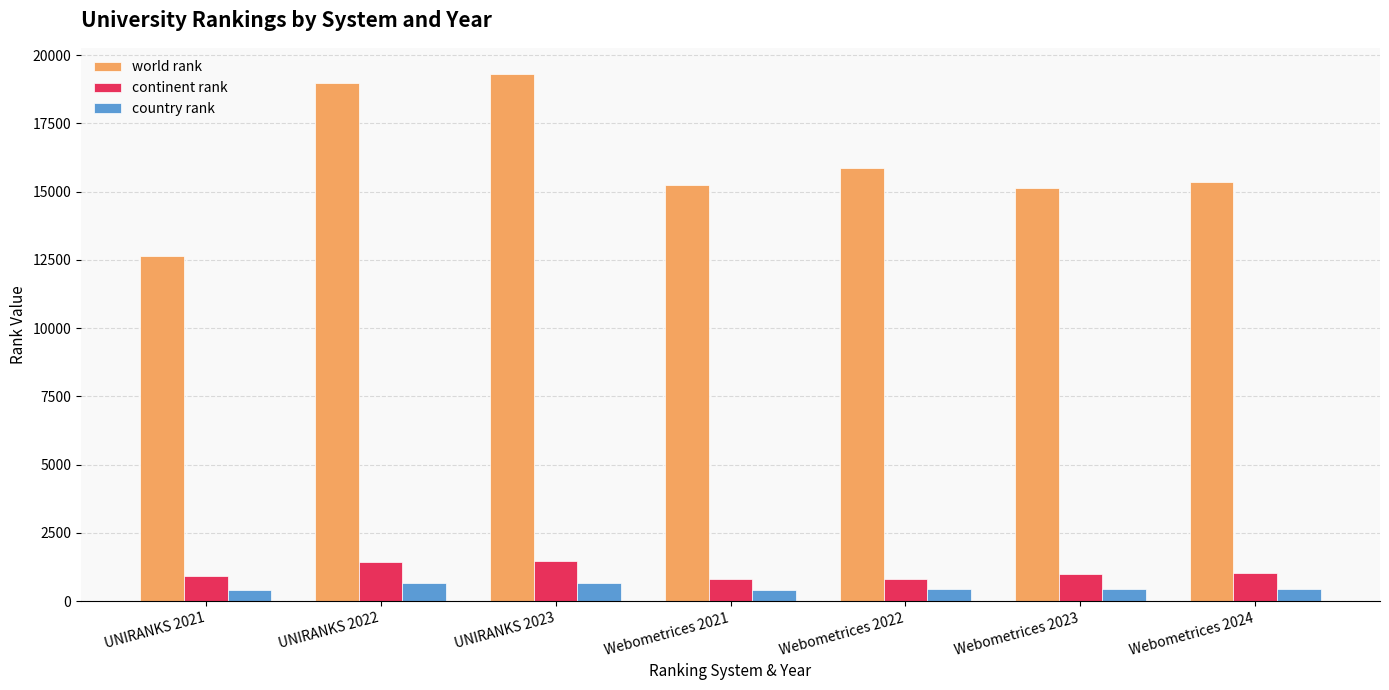

List the series in order of their peak value, highest first.

world rank, continent rank, country rank